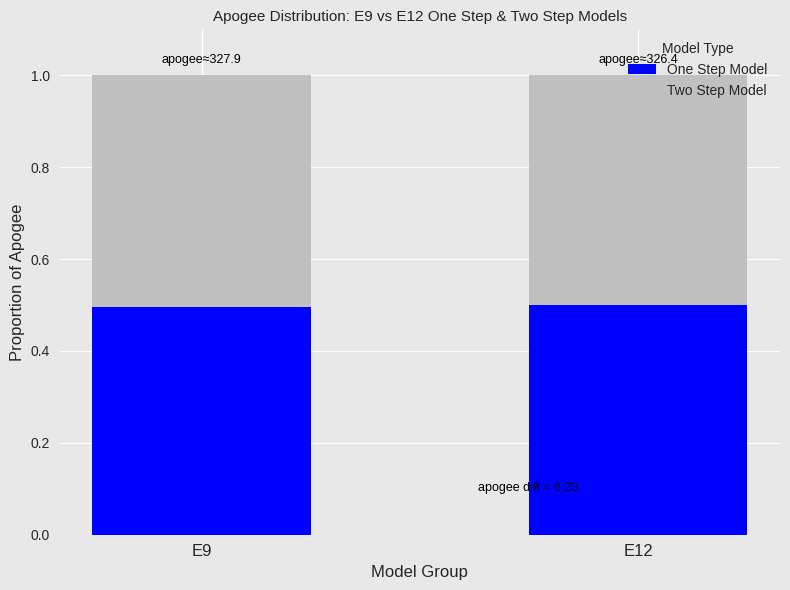

The value of One Step Model at E9 is 0.5. True or false?

True